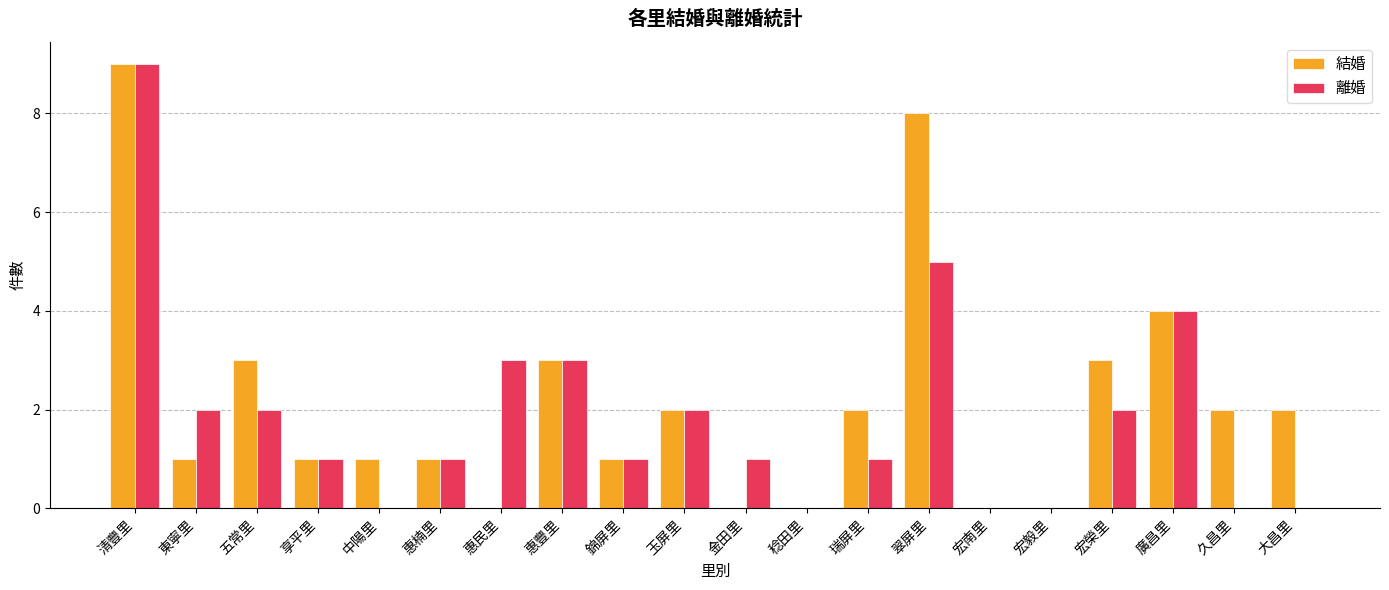

Where is 結婚 nearest to the value 4?

廣昌里